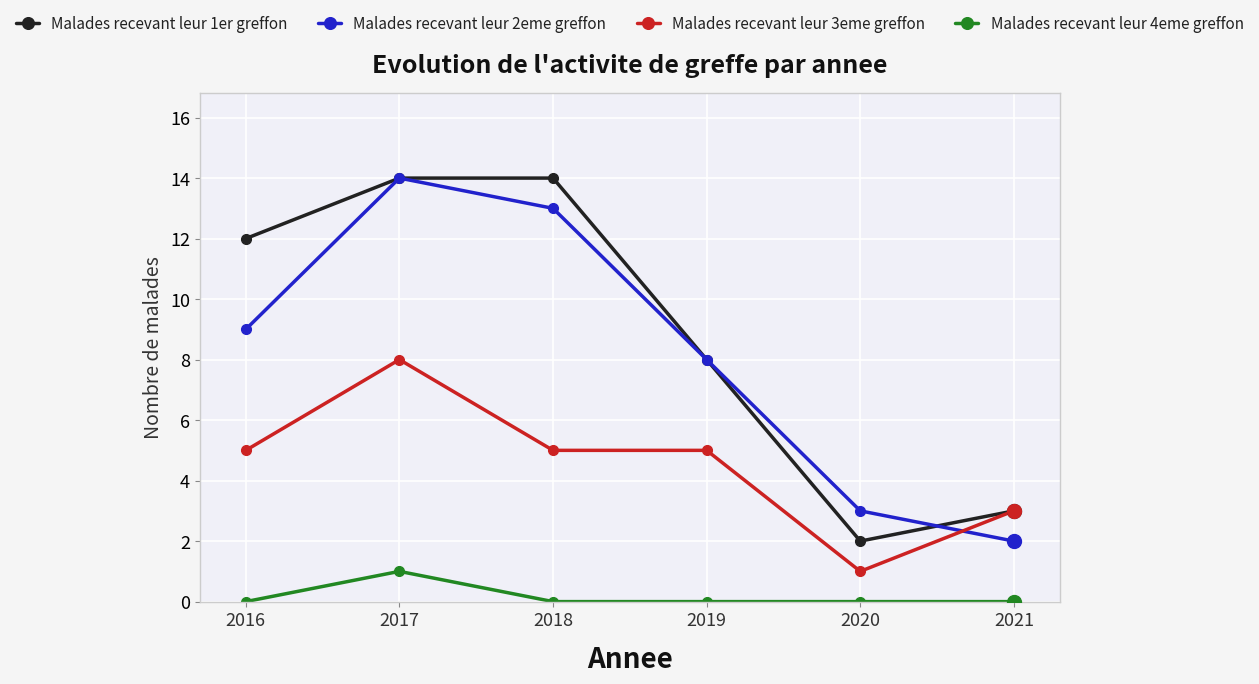

At which category is the sum across all series the highest?

2017